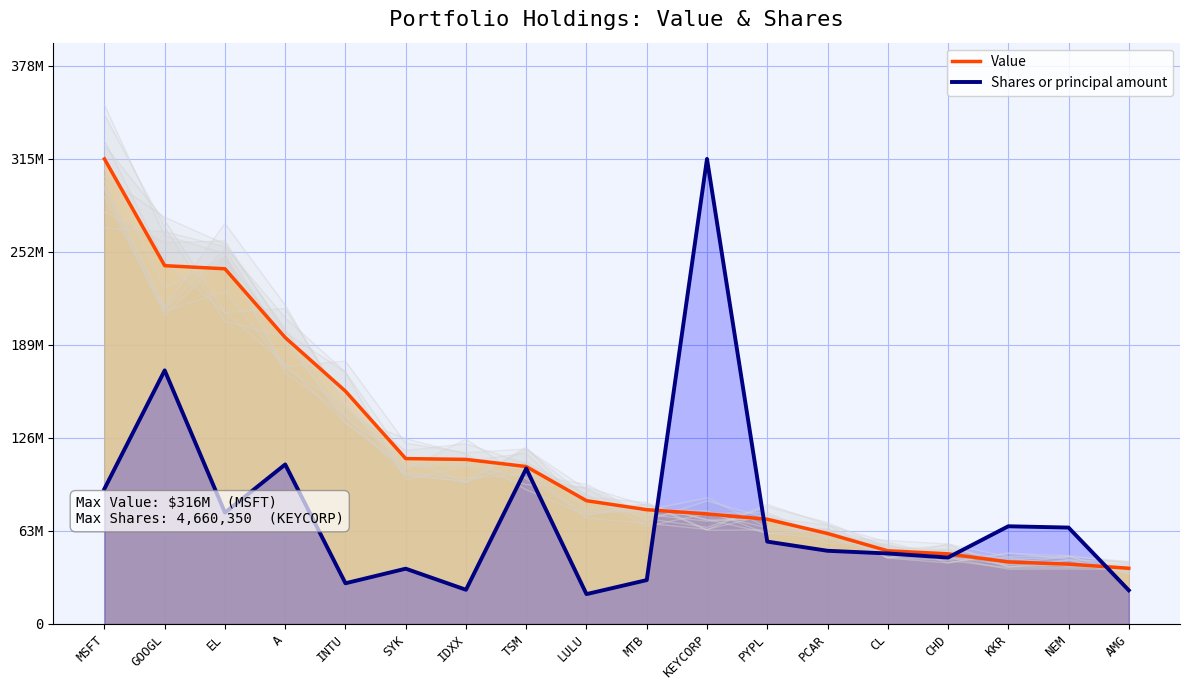

Is the value of Shares or principal amount at PYPL greater than the value of Value at IDXX?

No